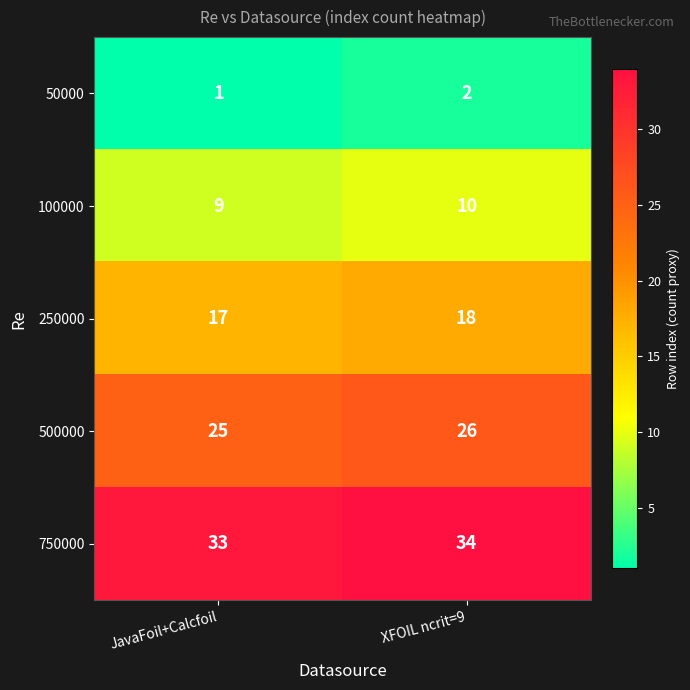

What is the sum of the 100000 values at XFOIL ncrit=9 and JavaFoil+Calcfoil?

19